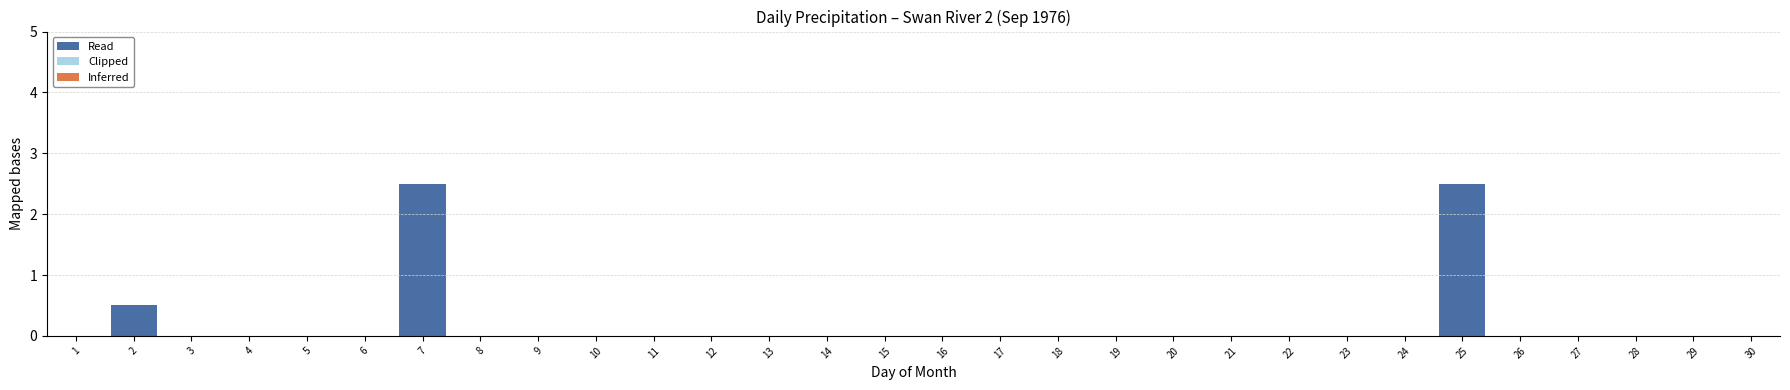

Reading left to right, what are all the values shown in this chart?

1=0.0	2=0.5	3=0.0	4=0.0	5=0.0	6=0.0	7=2.5	8=0.0	9=0.0	10=0.0	11=0.0	12=0.0	13=0.0	14=0.0	15=0.0	16=0.0	17=0.0	18=0.0	19=0.0	20=0.0	21=0.0	22=0.0	23=0.0	24=0.0	25=2.5	26=0.0	27=0.0	28=0.0	29=0.0	30=0.0